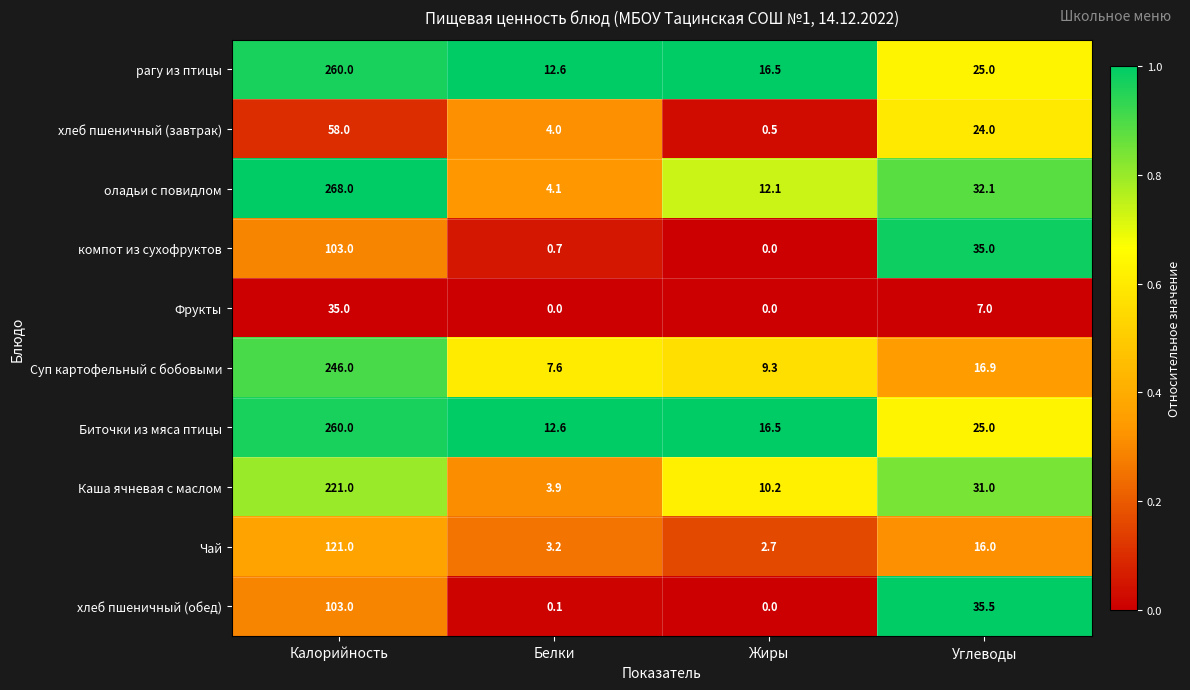

Which category has the highest value in the хлеб пшеничный (обед) series?

Калорийность